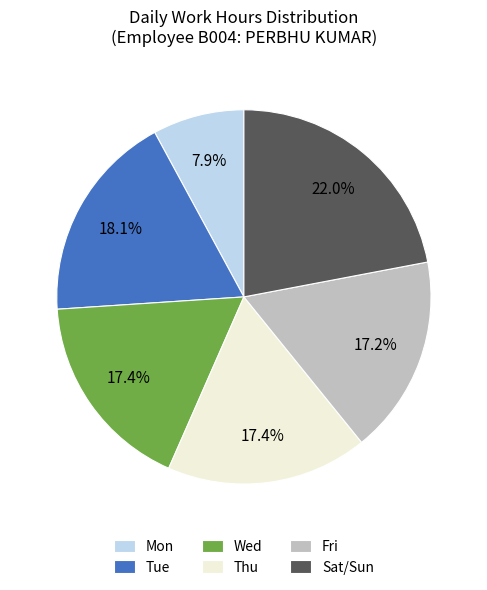

Between Thu and Mon, which is larger?

Thu